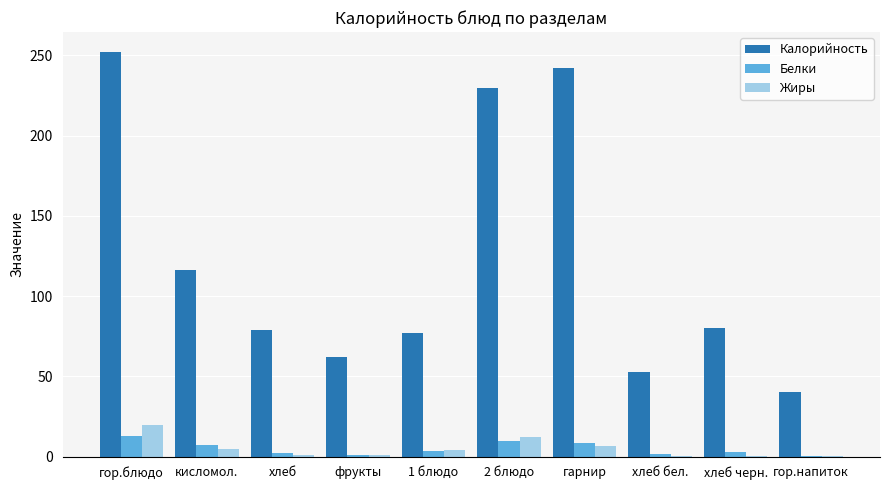

What is the average value of the Жиры series?

5.0